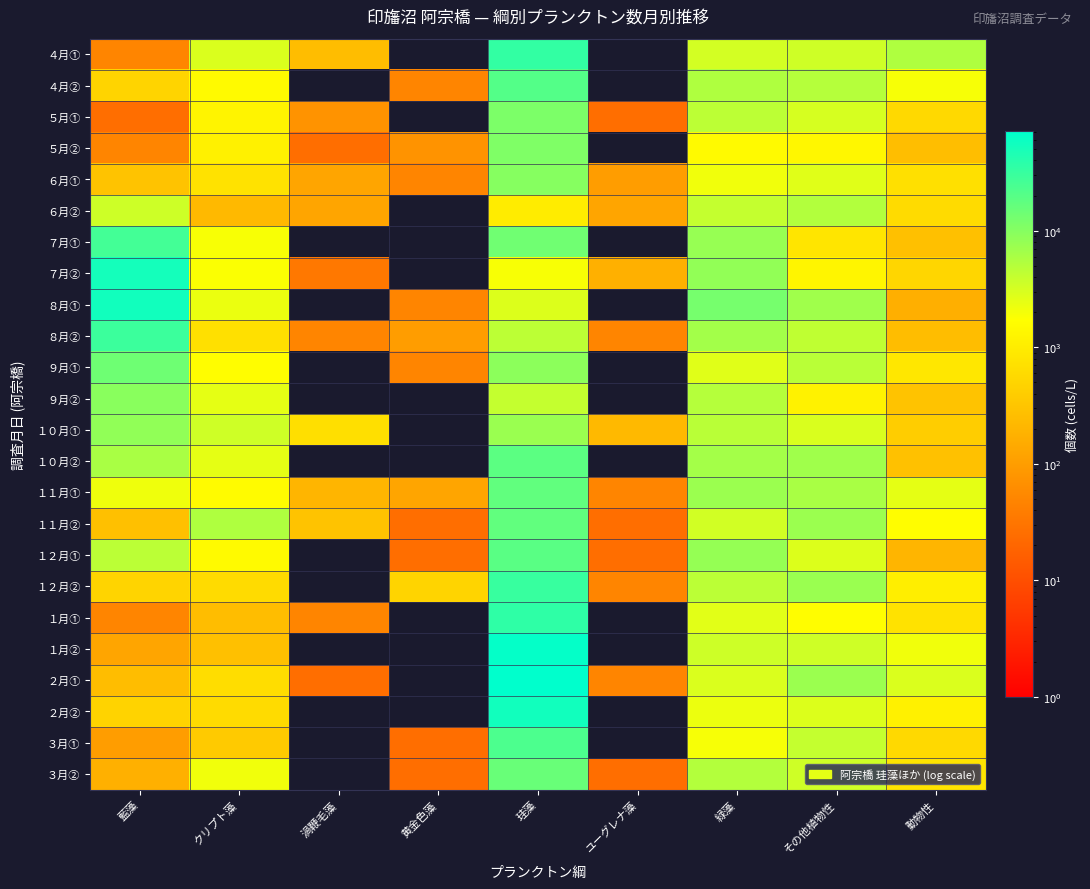

Reading left to right, list all the values displayed in this chart.

４月①: 藍藻=50	クリプト藻=2900	渦鞭毛藻=250	黄金色藻=0	珪藻=33550	ユーグレナ藻=0	緑藻=3250	その他植物性=3500	動物性=5469
４月②: 藍藻=500	クリプト藻=1500	渦鞭毛藻=0	黄金色藻=50	珪藻=20725	ユーグレナ藻=0	緑藻=5422	その他植物性=5000	動物性=1903
５月①: 藍藻=25	クリプト藻=1250	渦鞭毛藻=75	黄金色藻=0	珪藻=11525	ユーグレナ藻=25	緑藻=4499	その他植物性=3126	動物性=574
５月②: 藍藻=50	クリプト藻=1150	渦鞭毛藻=25	黄金色藻=75	珪藻=11100	ユーグレナ藻=0	緑藻=1513	その他植物性=1380	動物性=261
６月①: 藍藻=300	クリプト藻=750	渦鞭毛藻=125	黄金色藻=50	珪藻=9875	ユーグレナ藻=100	緑藻=2115	その他植物性=2675	動物性=703
６月②: 藍藻=3550	クリプト藻=225	渦鞭毛藻=125	黄金色藻=0	珪藻=1000	ユーグレナ藻=125	緑藻=4072	その他植物性=5252	動物性=602
７月①: 藍藻=26600	クリプト藻=1900	渦鞭毛藻=0	黄金色藻=0	珪藻=13600	ユーグレナ藻=0	緑藻=7841	その他植物性=800	動物性=276
７月②: 藍藻=51725	クリプト藻=1800	渦鞭毛藻=34	黄金色藻=0	珪藻=1876	ユーグレナ藻=175	緑藻=8290	その他植物性=1302	動物性=522
８月①: 藍藻=54300	クリプト藻=2300	渦鞭毛藻=0	黄金色藻=50	珪藻=2850	ユーグレナ藻=0	緑藻=12488	その他植物性=6756	動物性=170
８月②: 藍藻=29500	クリプト藻=700	渦鞭毛藻=50	黄金色藻=100	珪藻=4500	ユーグレナ藻=50	緑藻=6503	その他植物性=4350	動物性=255
９月①: 藍藻=14100	クリプト藻=1600	渦鞭毛藻=0	黄金色藻=50	珪藻=9150	ユーグレナ藻=0	緑藻=2694	その他植物性=4750	動物性=859
９月②: 藍藻=9550	クリプト藻=2500	渦鞭毛藻=0	黄金色藻=0	珪藻=4050	ユーグレナ藻=0	緑藻=5011	その他植物性=1200	動物性=300
１０月①: 藍藻=8525	クリプト藻=3500	渦鞭毛藻=675	黄金色藻=0	珪藻=7475	ユーグレナ藻=225	緑藻=4751	その他植物性=3000	動物性=405
１０月②: 藍藻=5925	クリプト藻=2500	渦鞭毛藻=0	黄金色藻=0	珪藻=18675	ユーグレナ藻=0	緑藻=6407	その他植物性=6750	動物性=284
１１月①: 藍藻=2150	クリプト藻=1550	渦鞭毛藻=200	黄金色藻=125	珪藻=16976	ユーグレナ藻=50	緑藻=7320	その他植物性=6000	動物性=2498
１１月②: 藍藻=275	クリプト藻=5500	渦鞭毛藻=300	黄金色藻=25	珪藻=17051	ユーグレナ藻=25	緑藻=3294	その他植物性=7250	動物性=1610
１２月①: 藍藻=4625	クリプト藻=1500	渦鞭毛藻=0	黄金色藻=25	珪藻=19175	ユーグレナ藻=25	緑藻=7956	その他植物性=2875	動物性=205
１２月②: 藍藻=500	クリプト藻=600	渦鞭毛藻=0	黄金色藻=500	珪藻=31701	ユーグレナ藻=50	緑藻=4590	その他植物性=7500	動物性=1069
１月①: 藍藻=50	クリプト藻=250	渦鞭毛藻=50	黄金色藻=0	珪藻=35925	ユーグレナ藻=0	緑藻=2633	その他植物性=1625	動物性=728
１月②: 藍藻=125	クリプト藻=275	渦鞭毛藻=0	黄金色藻=0	珪藻=65525	ユーグレナ藻=0	緑藻=3516	その他植物性=3500	動物性=2110
２月①: 藍藻=250	クリプト藻=650	渦鞭毛藻=25	黄金色藻=0	珪藻=71175	ユーグレナ藻=50	緑藻=2882	その他植物性=7250	動物性=2911
２月②: 藍藻=475	クリプト藻=600	渦鞭毛藻=0	黄金色藻=0	珪藻=54250	ユーグレナ藻=0	緑藻=2225	その他植物性=2875	動物性=1176
３月①: 藍藻=100	クリプト藻=375	渦鞭毛藻=0	黄金色藻=25	珪藻=22950	ユーグレナ藻=0	緑藻=1925	その他植物性=4000	動物性=577
３月②: 藍藻=175	クリプト藻=2100	渦鞭毛藻=0	黄金色藻=25	珪藻=15260	ユーグレナ藻=25	緑藻=5183	その他植物性=3500	動物性=779